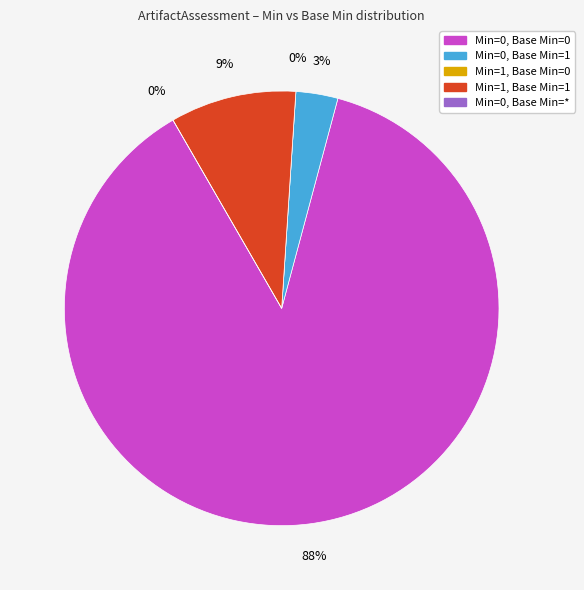

The Min=0, Base Min=1 slice represents 3% of the pie. True or false?

True